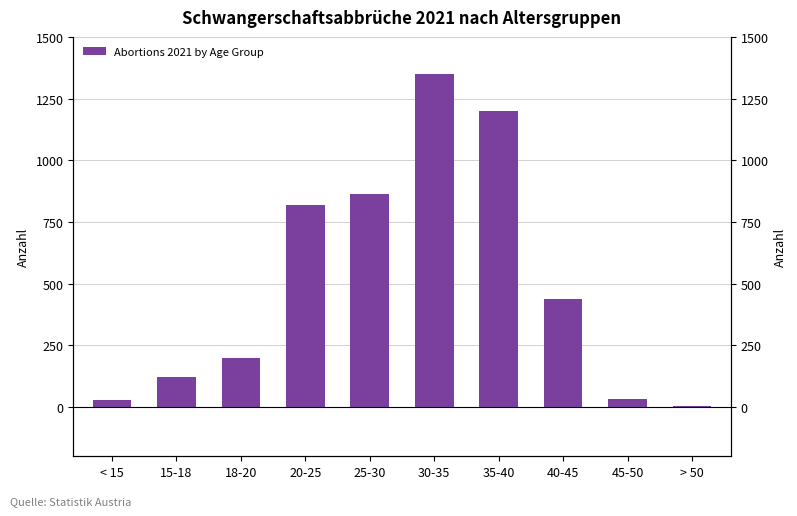

What is the sum of all values?

5050